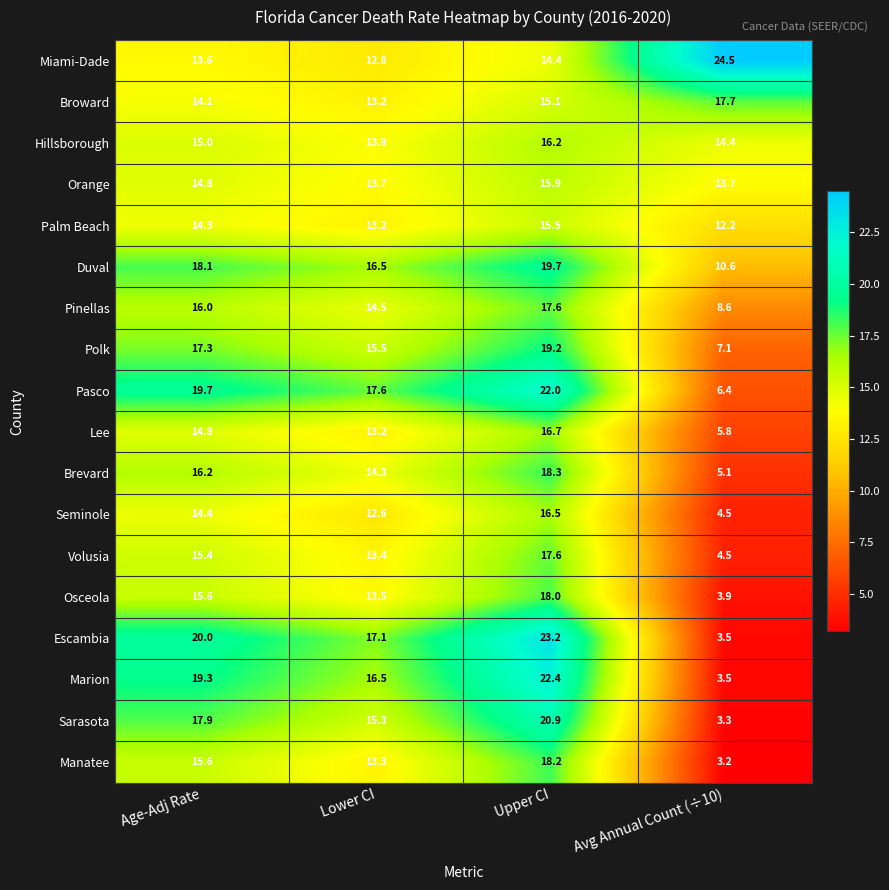

Is it true that Duval equals 19.7 at Upper CI?

True